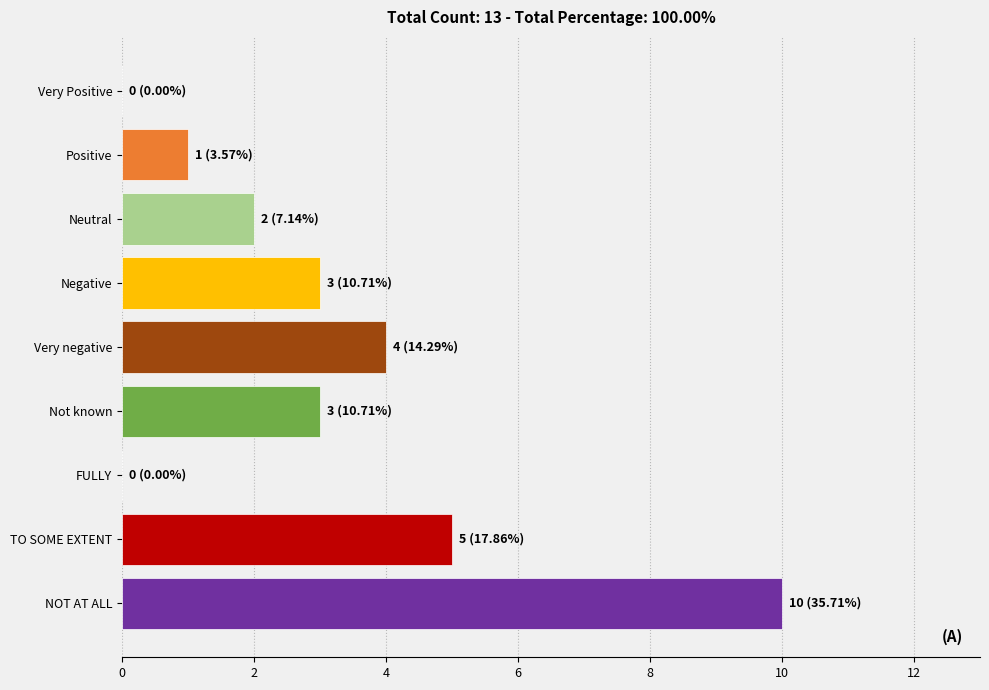

Reading bottom to top, list all the values displayed in this chart.

NOT AT ALL=10	TO SOME EXTENT=5	FULLY=0	Not known=3	Very negative=4	Negative=3	Neutral=2	Positive=1	Very Positive=0